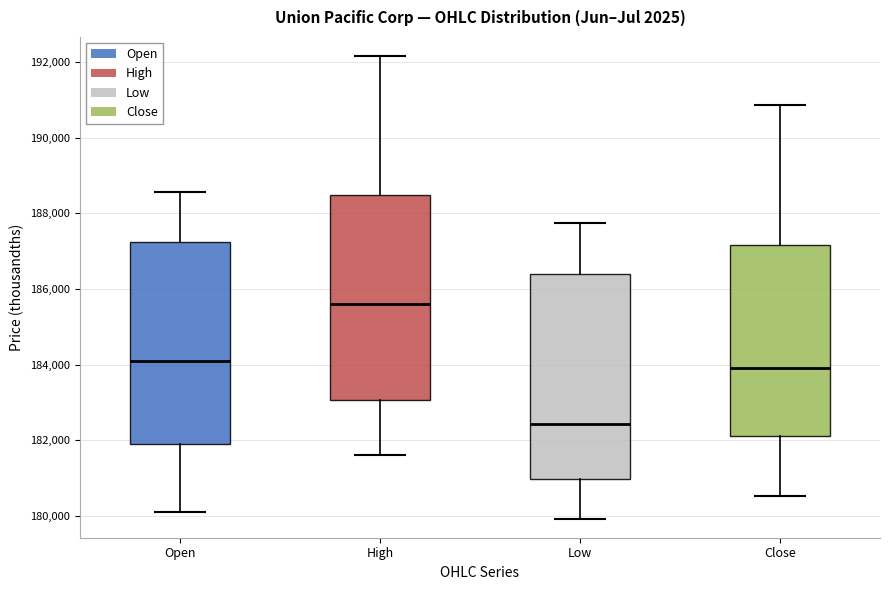

Where is the upper edge of the box for High on the y-axis? The values are not printed on the chart, so give them approximately, as read against the axis.

188400